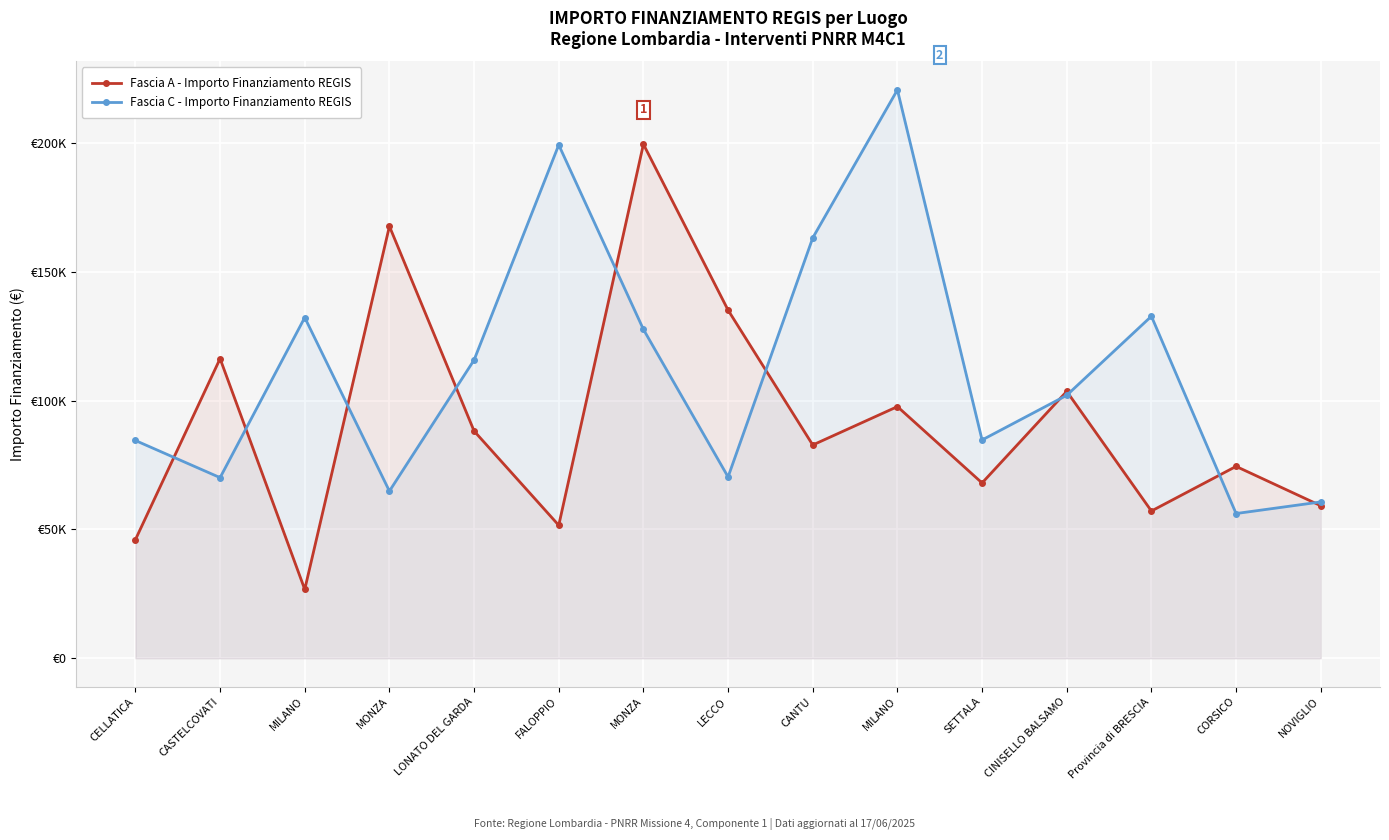

True or false: Fascia C - Importo Finanziamento REGIS and Fascia A - Importo Finanziamento REGIS intersect in this chart.

True